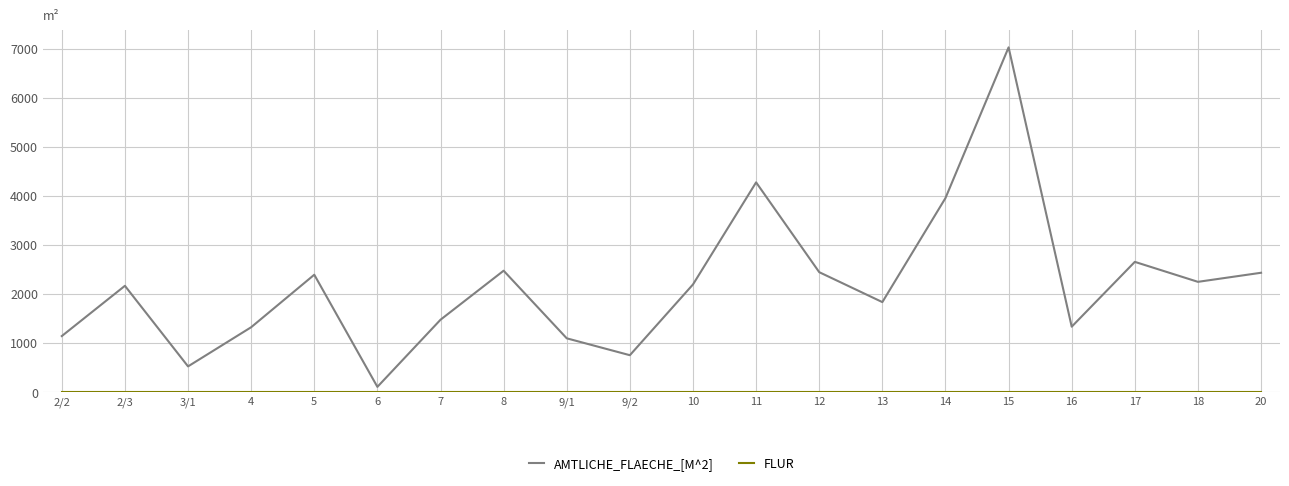

What is the difference between the second highest and minimum values in the AMTLICHE_FLAECHE_[M^2] series?

4167